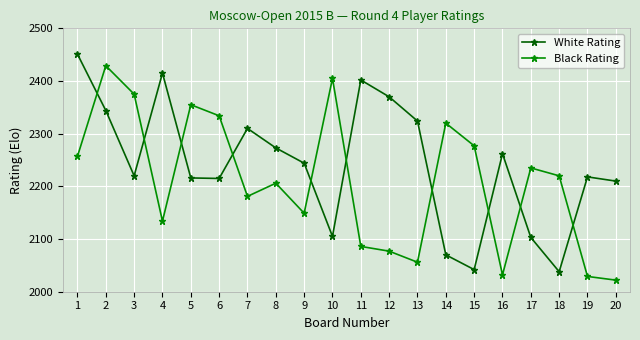

What is the sum of all White Rating values?

44832